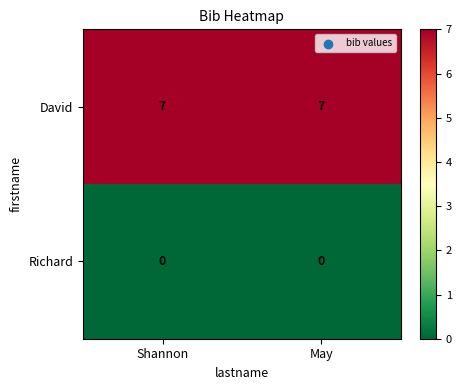

What is the greatest value displayed?

7